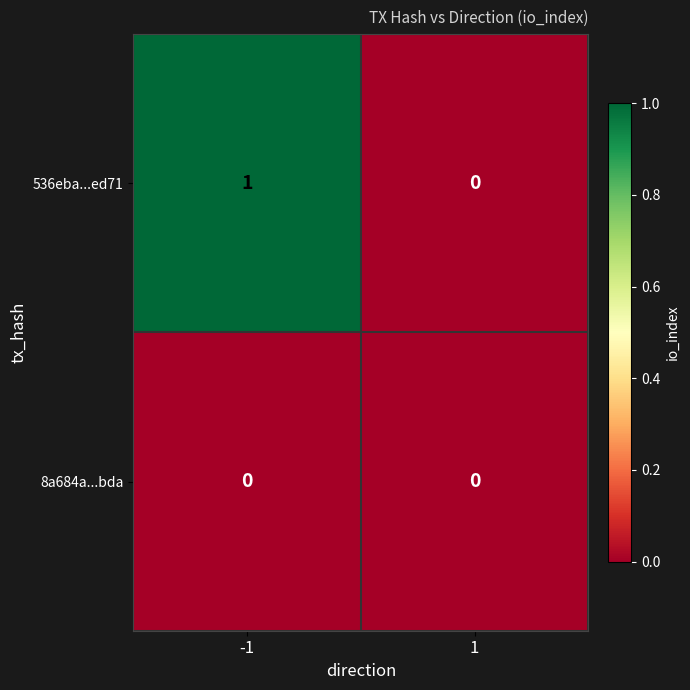

At -1, list the series in order from largest to smallest.

536eba...ed71, 8a684a...bda